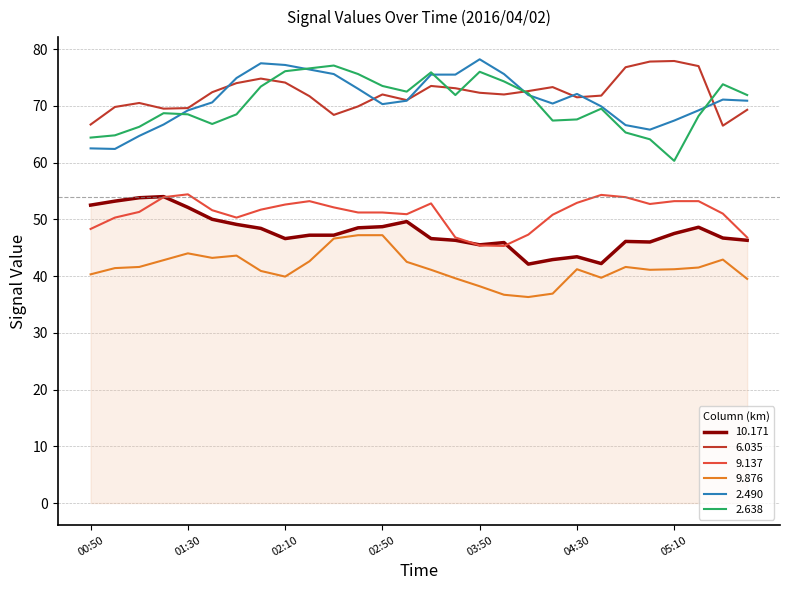

What is the lowest value of the 9.137 series?

45.3